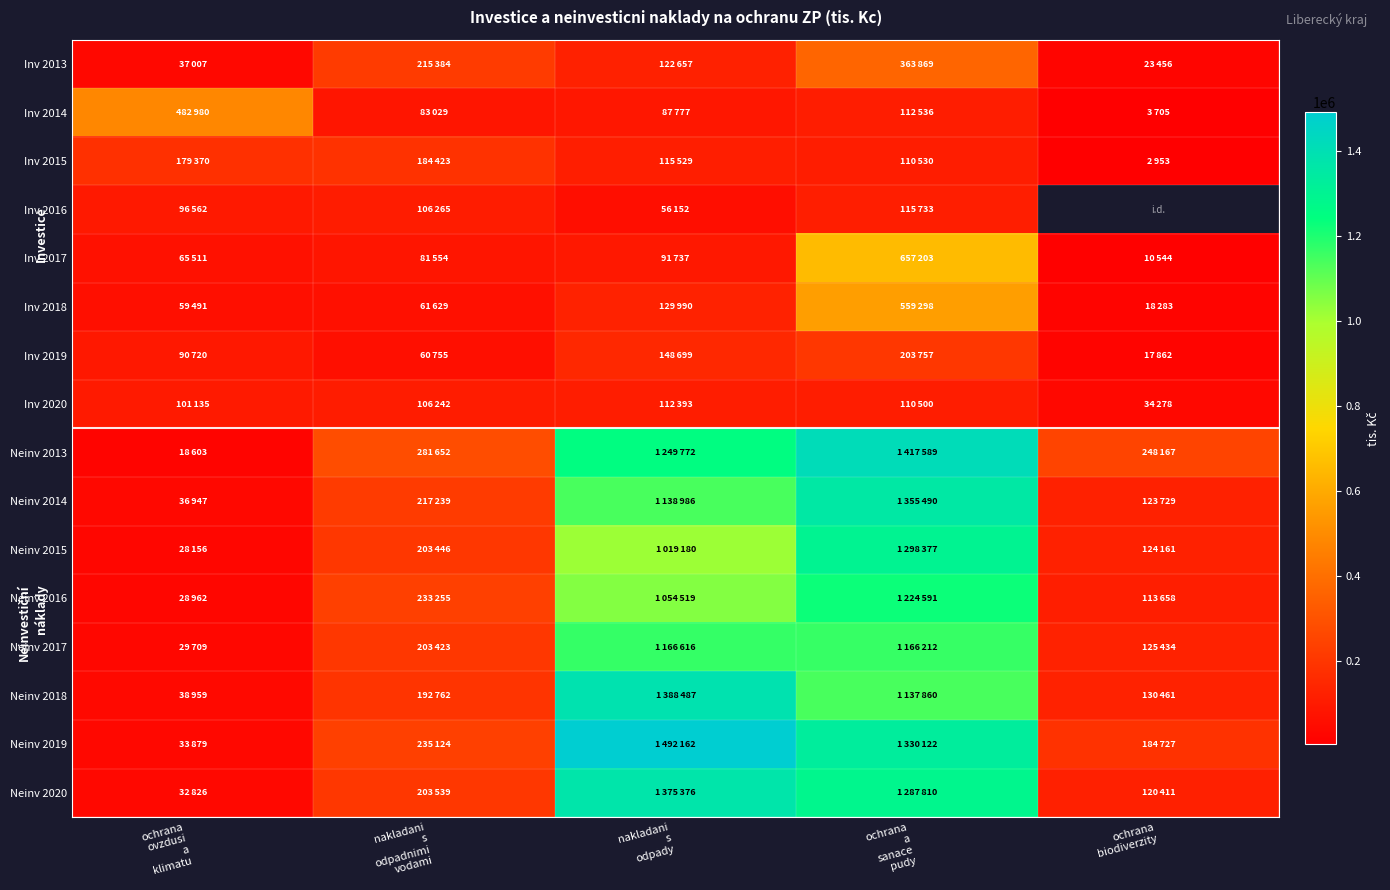

Which series has the largest range (max minus min)?

Neinv 2019